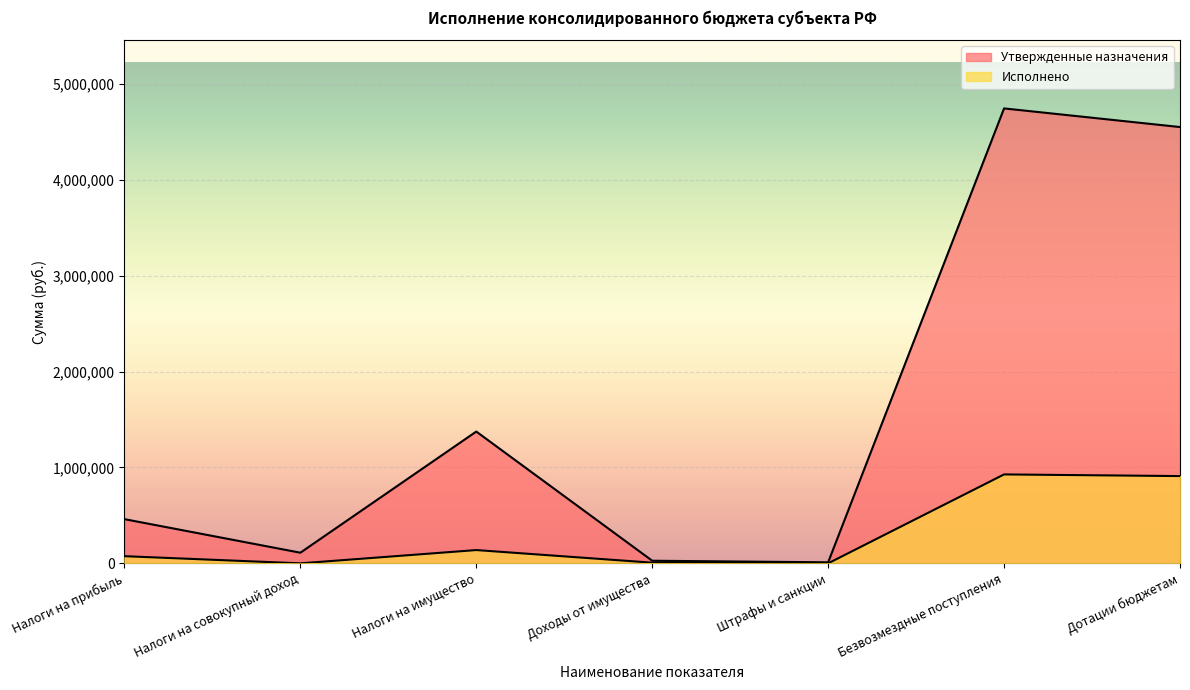

What is the sum of all Исполнено values?

2057147.9